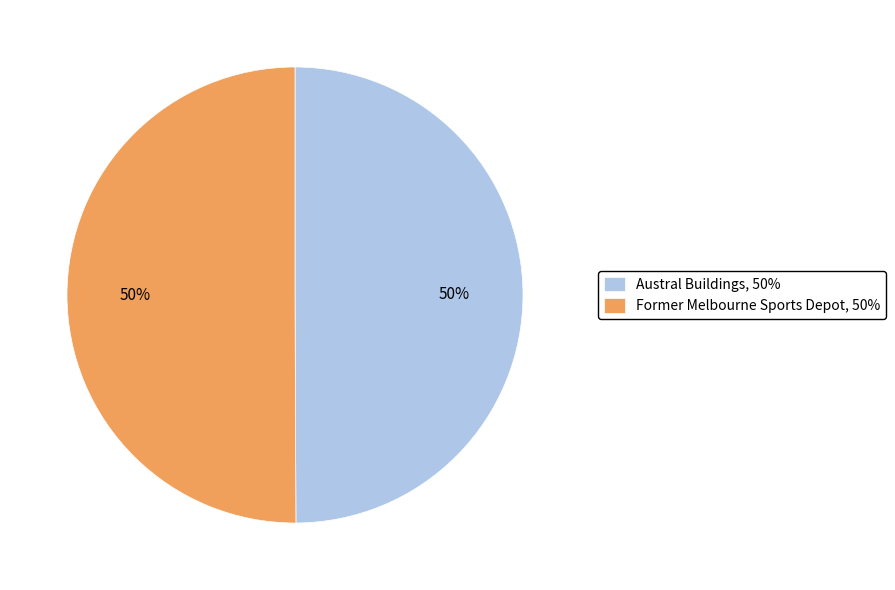

Is the sum of Former Melbourne Sports Depot and Austral Buildings greater than half?

Yes